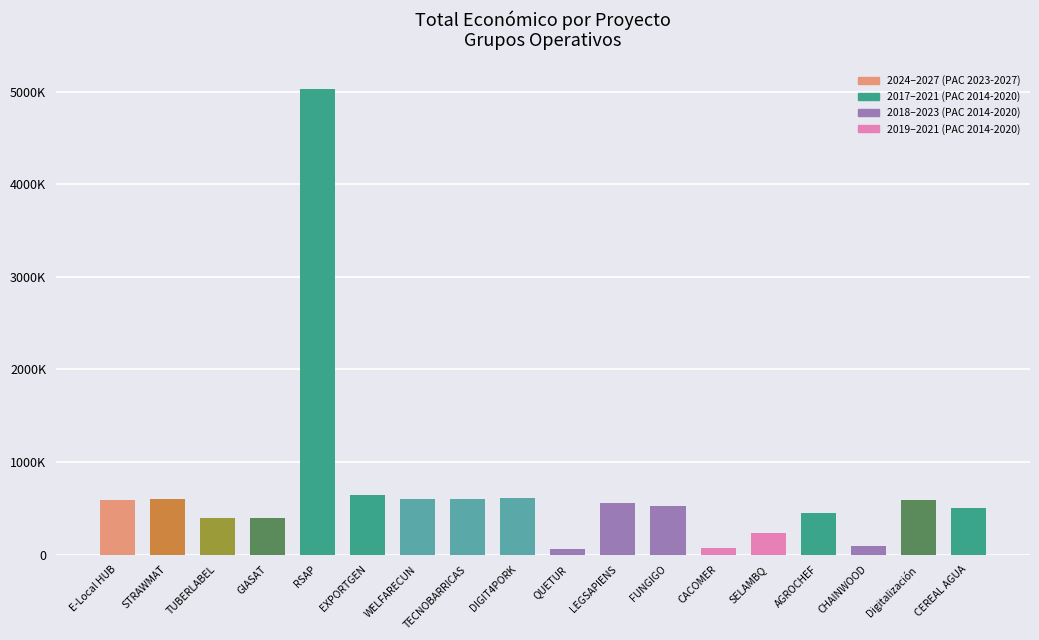

What is the minimum value shown in the chart?

60172